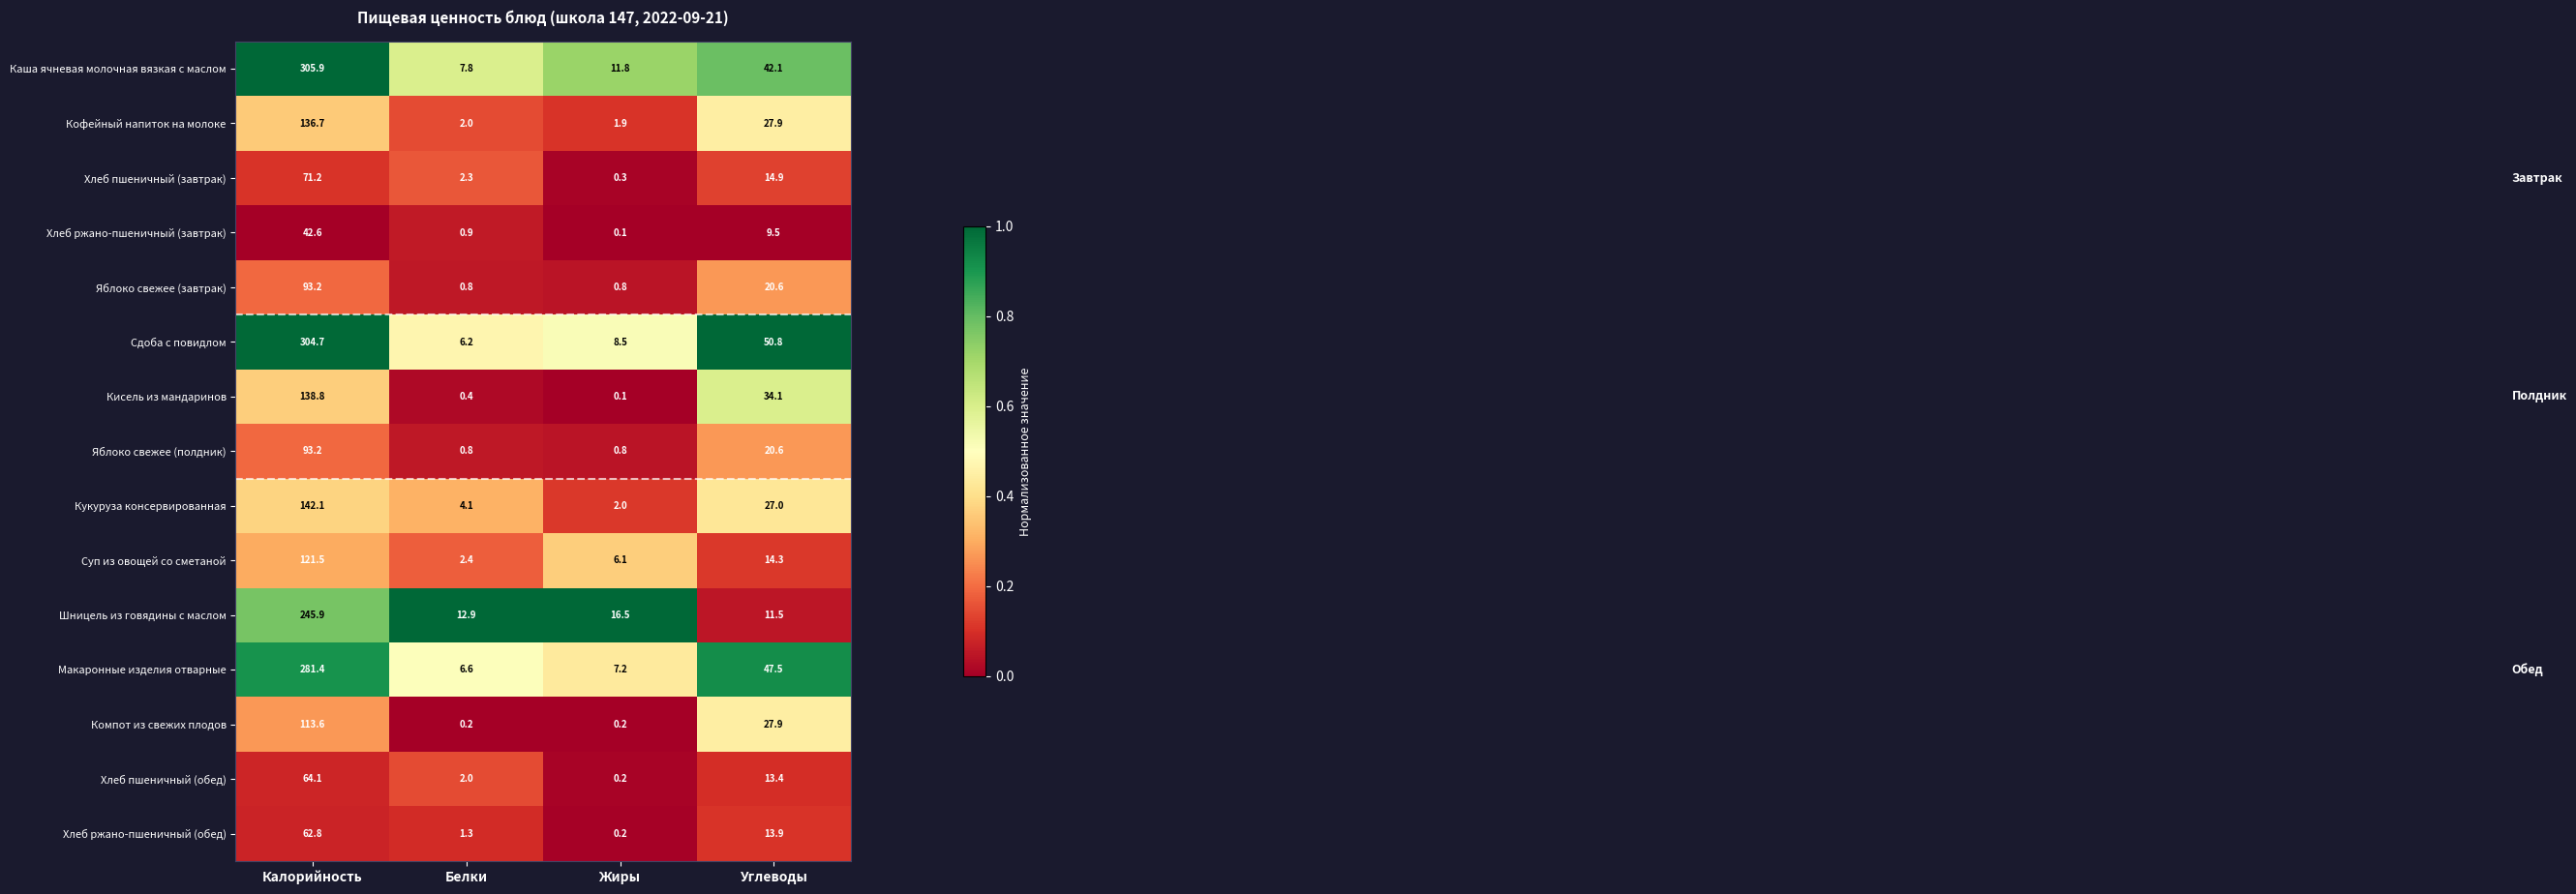

How many data points does each series have?

4